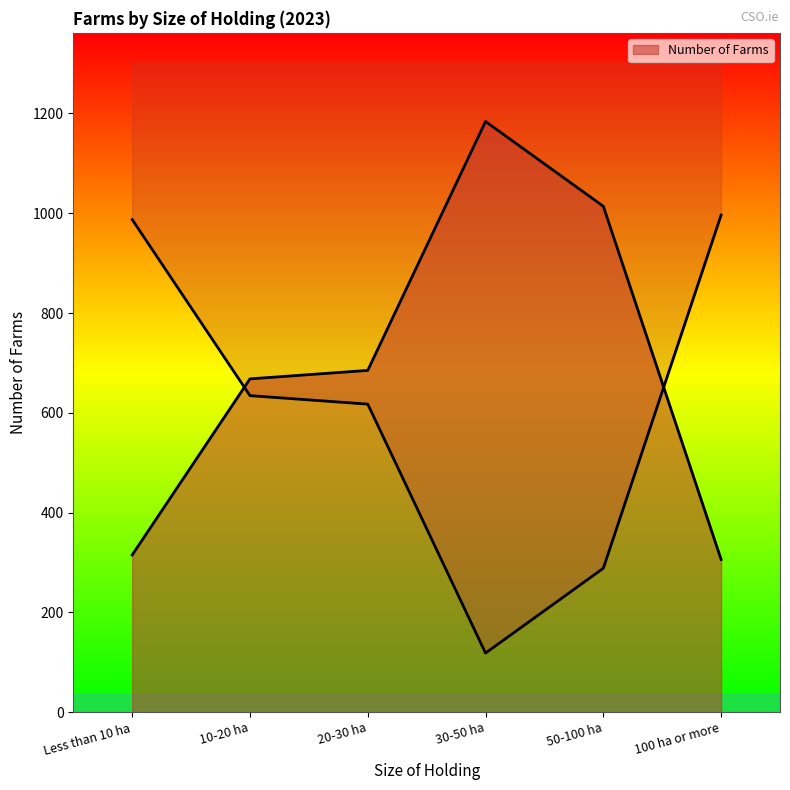

What is the label of the 2nd point from the left?

10-20 ha